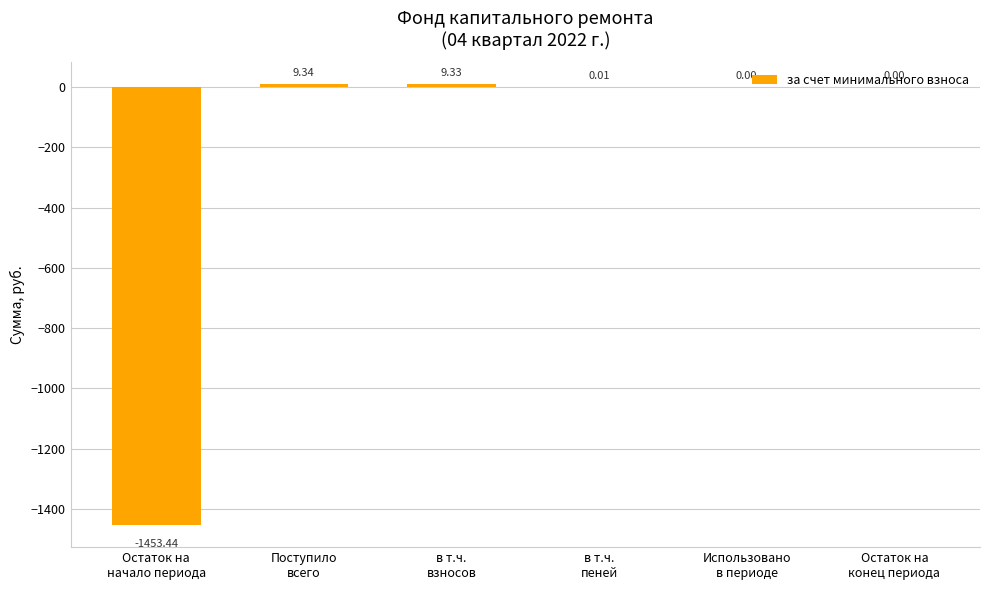

What is the sum of all values?

-1434.8